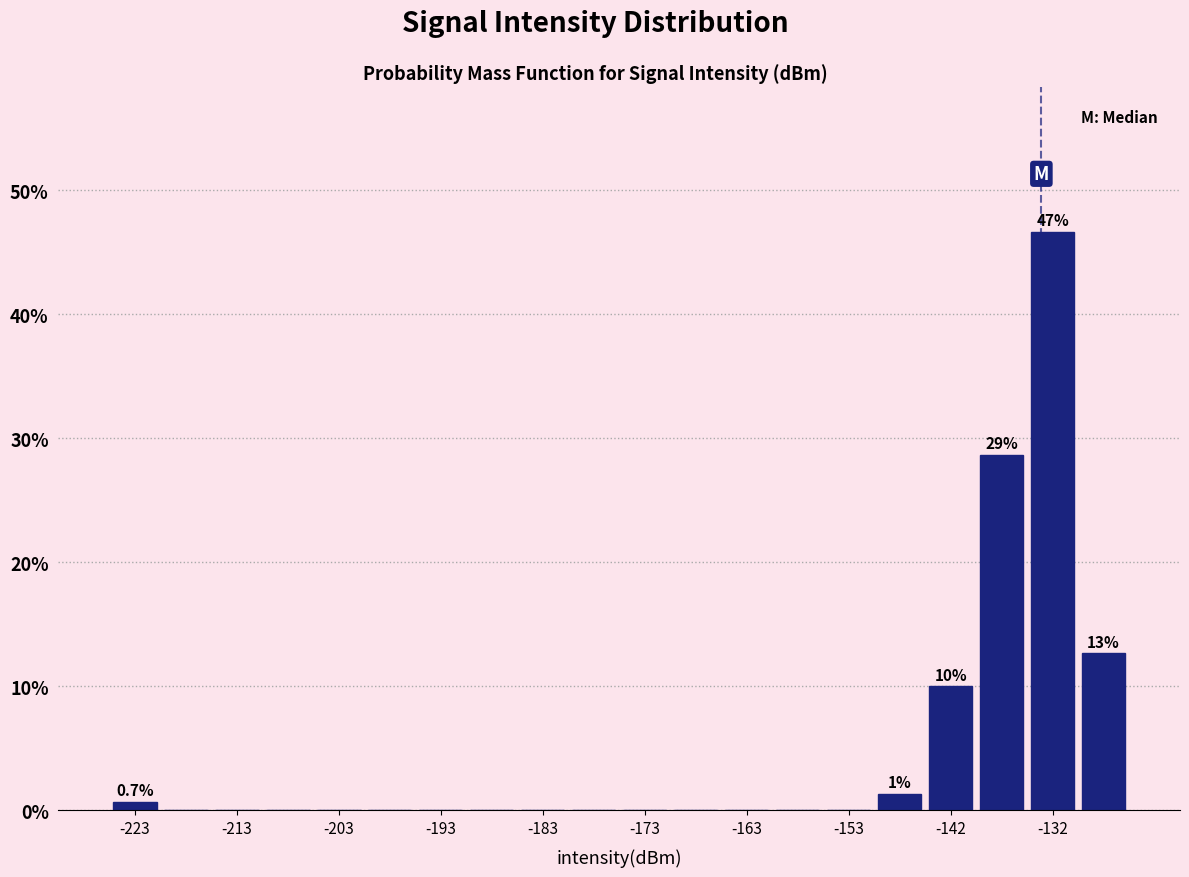

Around what value on the x-axis is the tallest bar? Give the approximate position of its centre, as read against the axis.

-132